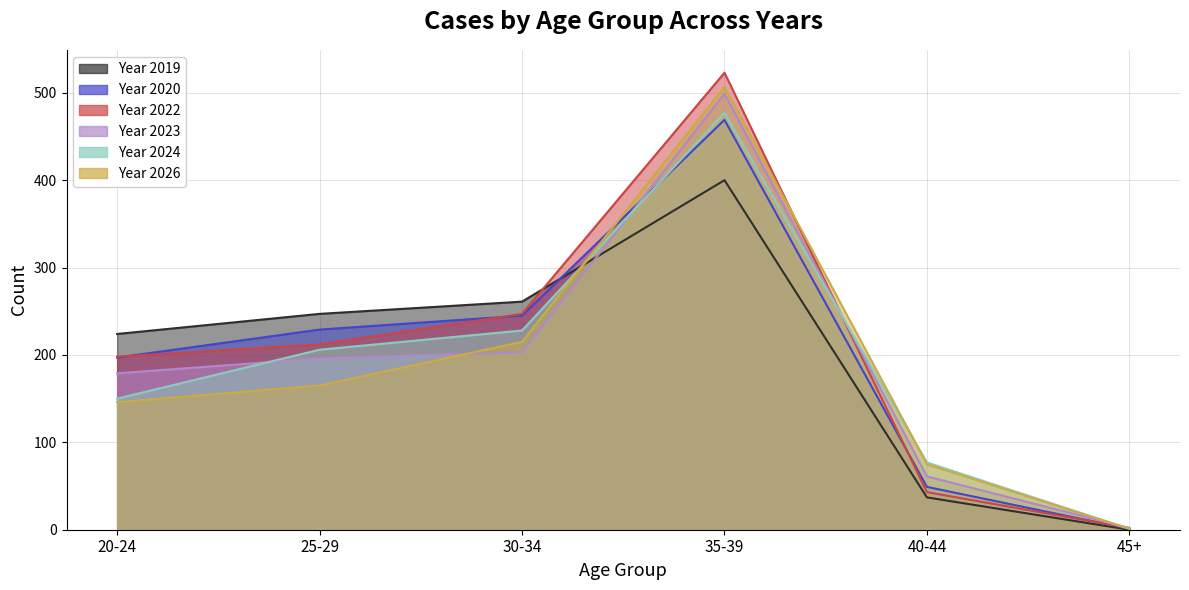

After their last crossing, which series has the higher values: Year23 or Year24?

Year23